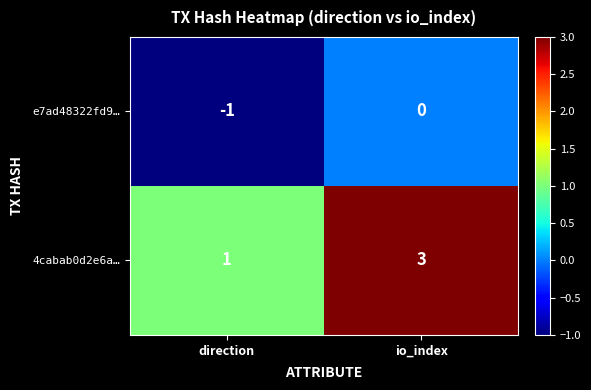

The 4cabab0d2e6a… series shows 0 at direction. True or false?

False